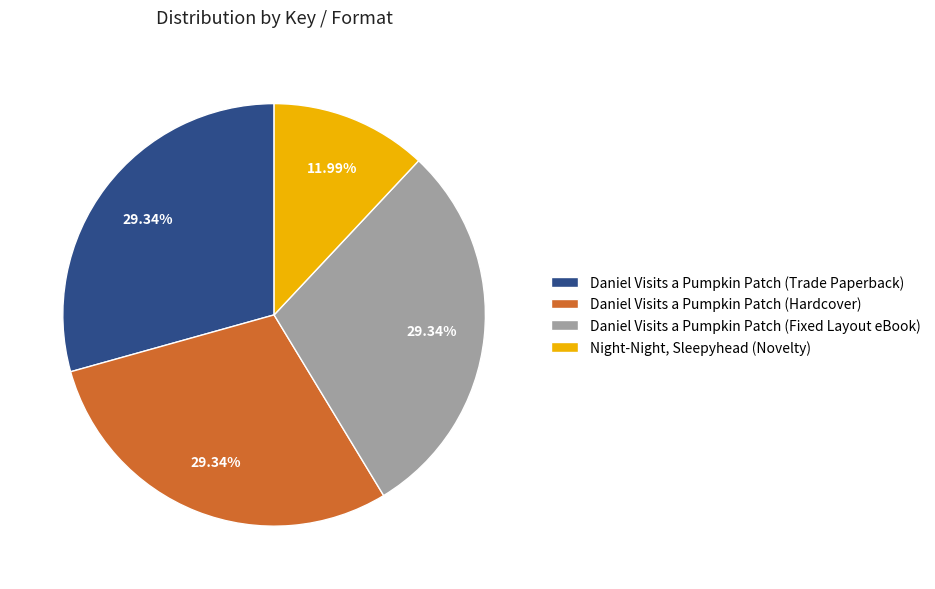

What is the smallest slice in the pie chart?

Night-Night, Sleepyhead (Novelty)